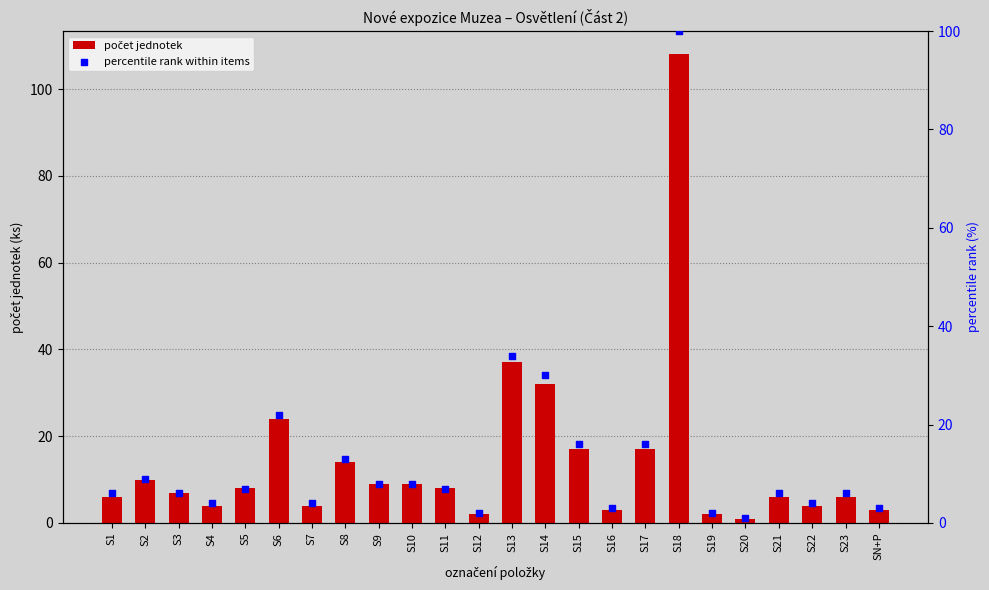

Is the value of počet jednotek at S8 greater than the value of percentile rank within items at S9?

Yes